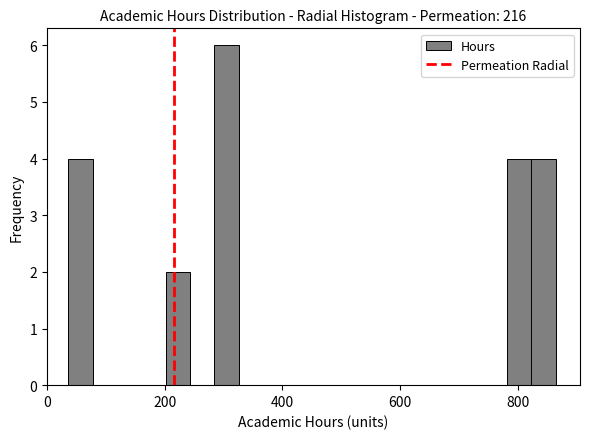

Read against the x-axis, roughly where is the centre of the tallest bar?

300